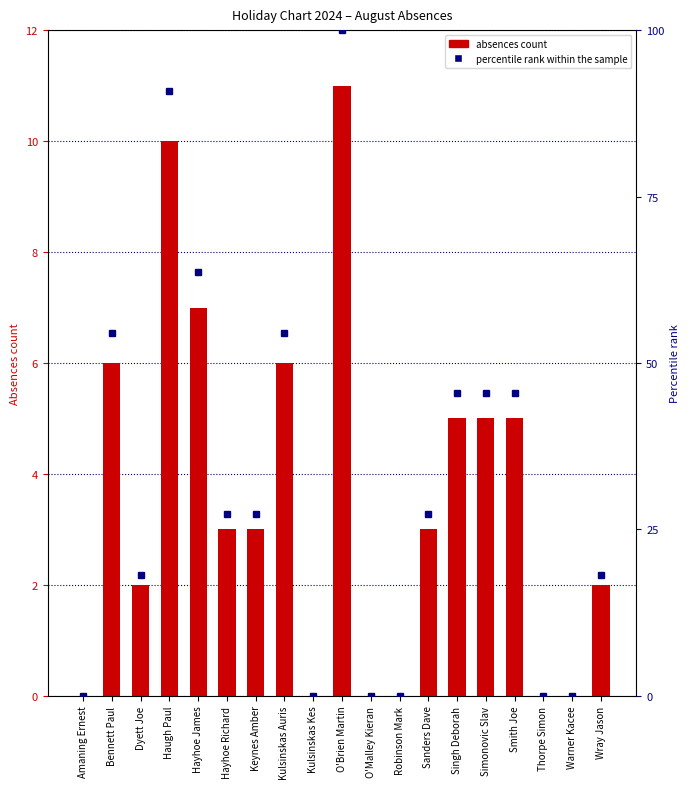

Where does the data first go above 3?

Bennett Paul